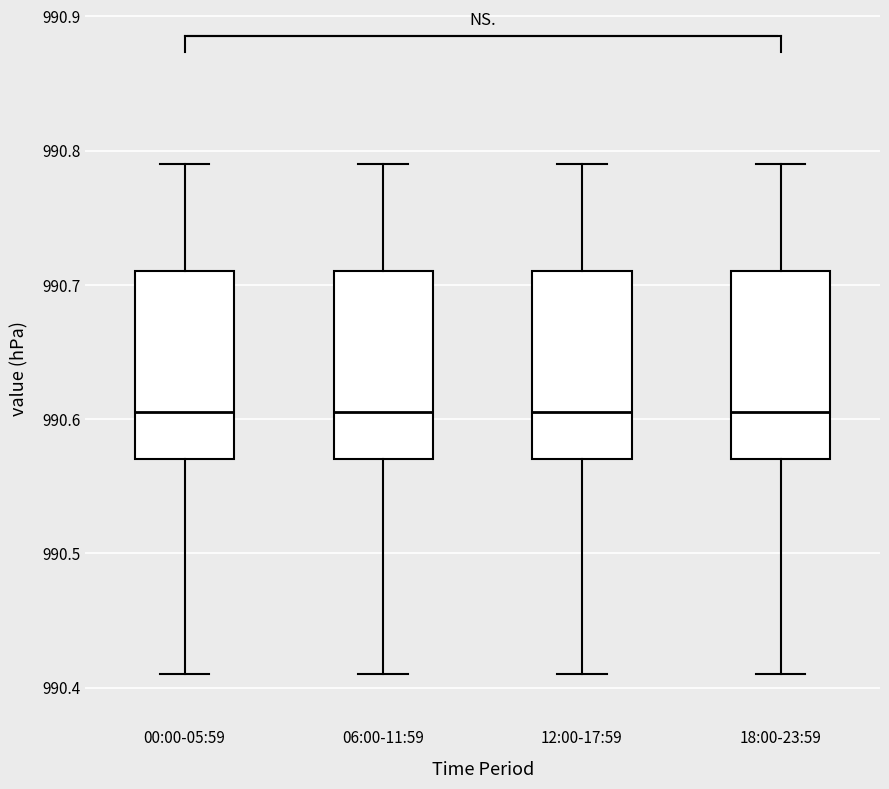

Reading left to right, transcribe this box plot: for each box, give where its median line is, the range the box spans, and where its two whiskers end, as read against the y-axis. The values are not printed on the chart, so give them approximately, as read against the axis.

00:00-05:59: median 990.61, box 990.57 to 990.71, whiskers 990.41 to 990.79
06:00-11:59: median 990.61, box 990.57 to 990.71, whiskers 990.41 to 990.79
12:00-17:59: median 990.61, box 990.57 to 990.71, whiskers 990.41 to 990.79
18:00-23:59: median 990.61, box 990.57 to 990.71, whiskers 990.41 to 990.79